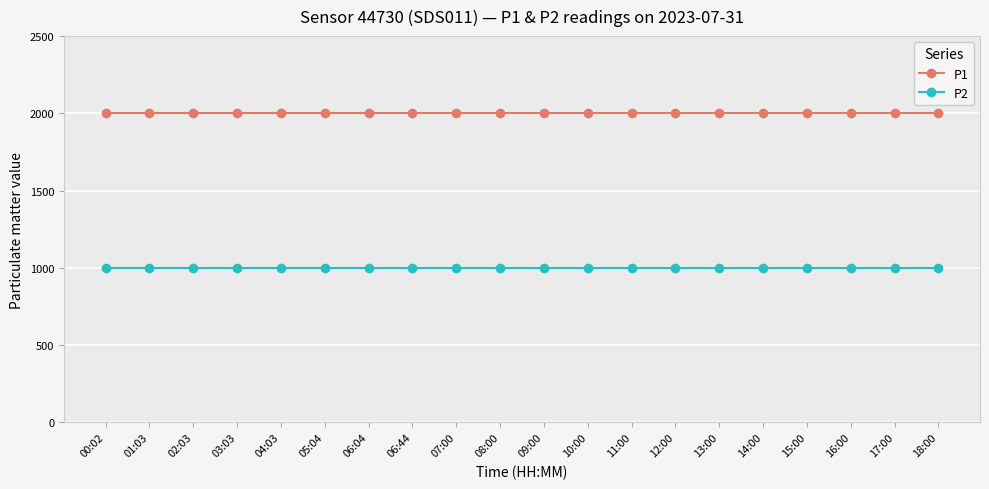

Reading left to right, transcribe all the data shown in this chart.

P1: 1999.9	1999.9	1999.9	1999.9	1999.9	1999.9	1999.9	1999.9	1999.9	1999.9	1999.9	1999.9	1999.9	1999.9	1999.9	1999.9	1999.9	1999.9	1999.9	1999.9
P2: 999.9	999.9	999.9	999.9	999.9	999.9	999.9	999.9	999.9	999.9	999.9	999.9	999.9	999.9	999.9	999.9	999.9	999.9	999.9	999.9